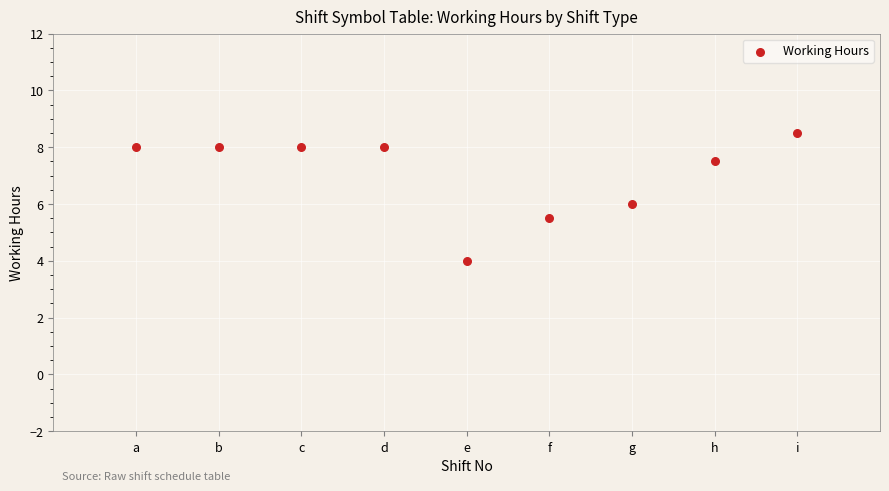

What is the average X value?

5.0